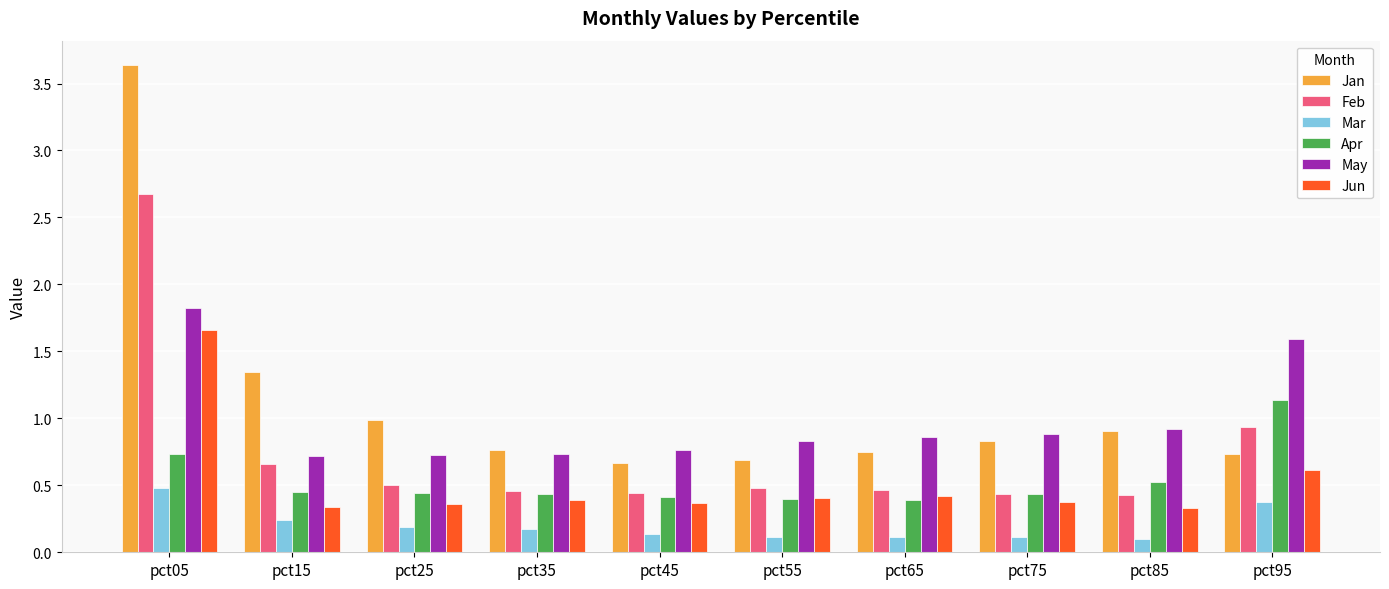

Is the value of Mar at pct65 greater than the value of Jan at pct45?

No